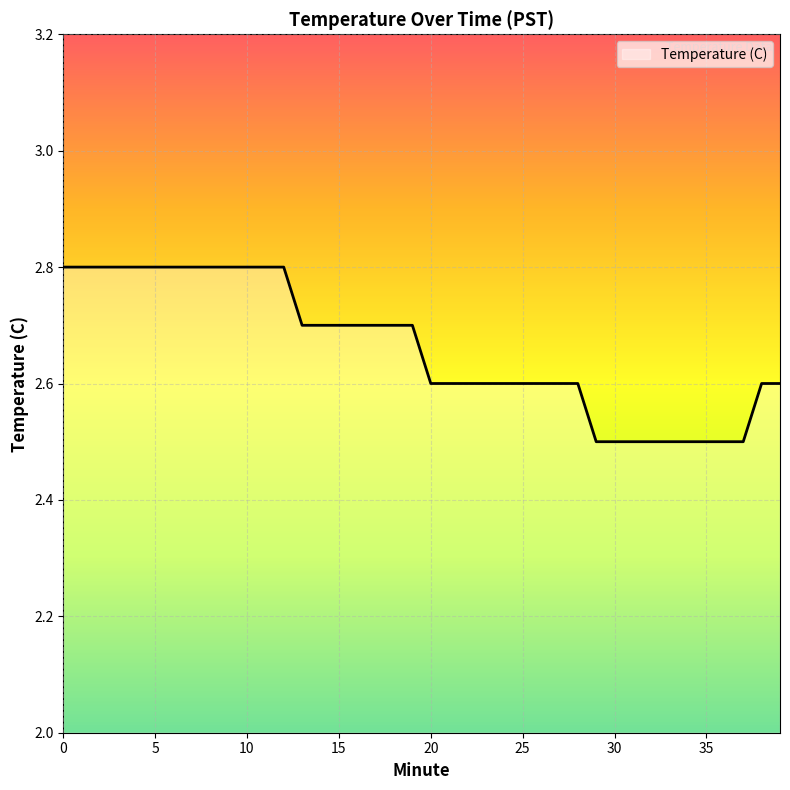

What is the difference between the maximum and minimum values?

0.3